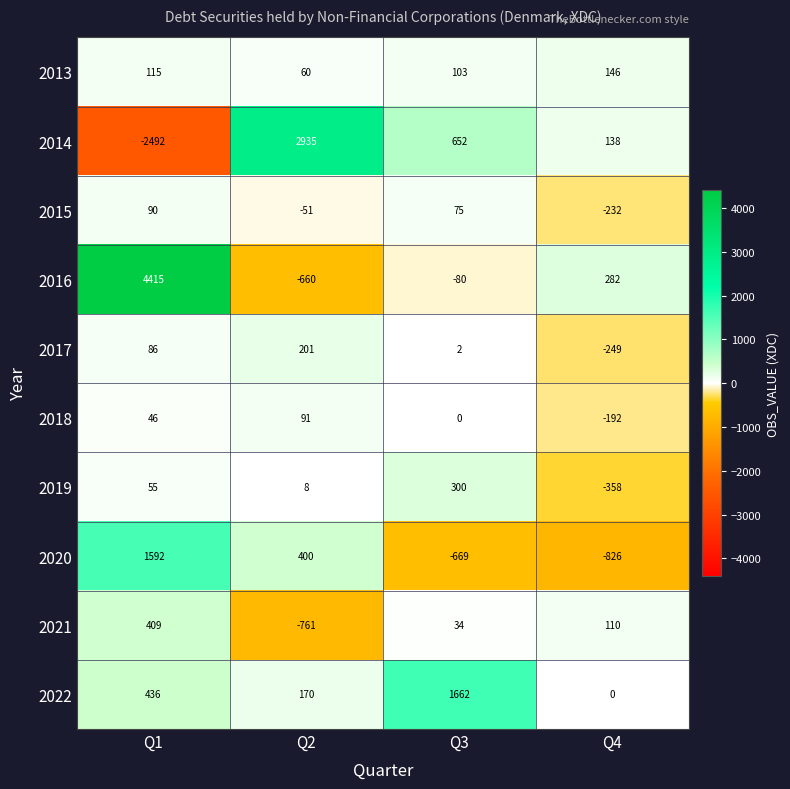

The 2018 series shows 91 at Q2. True or false?

True